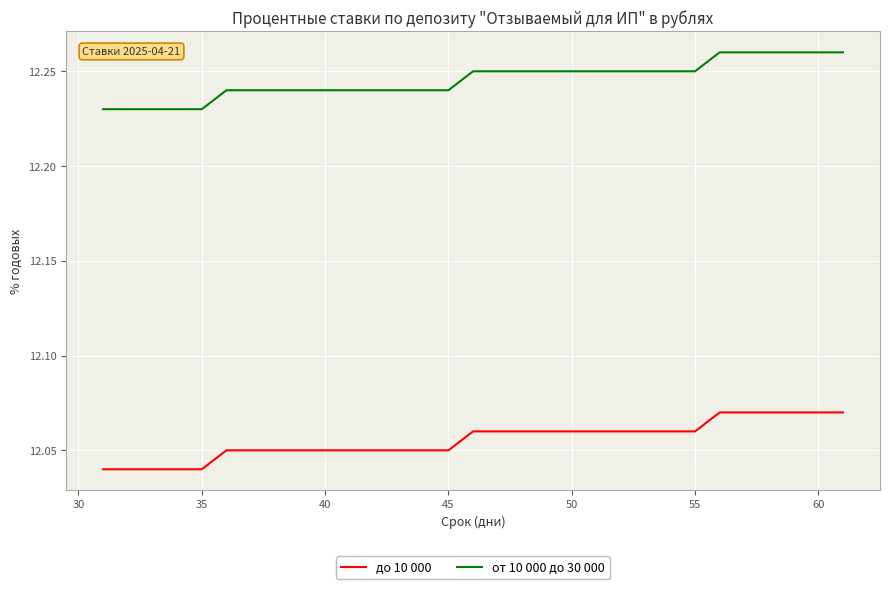

List the series in order of their overall mean, lowest first.

до 10 000, от 10 000 до 30 000